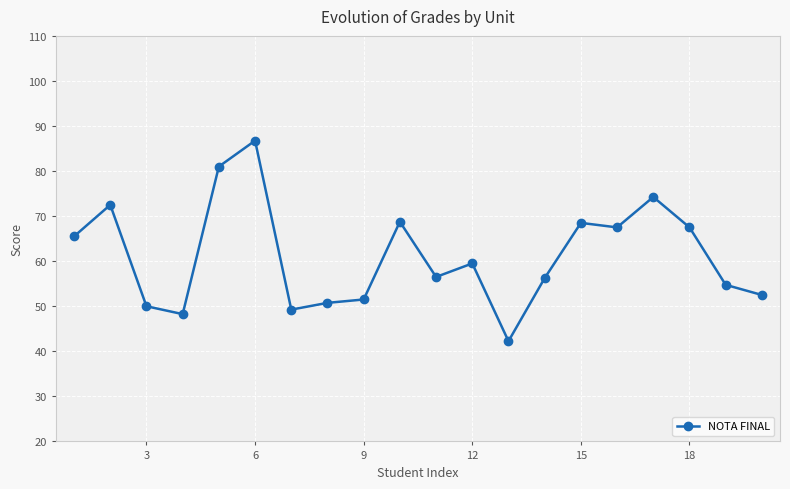

What is the difference between the maximum and minimum values?

44.5